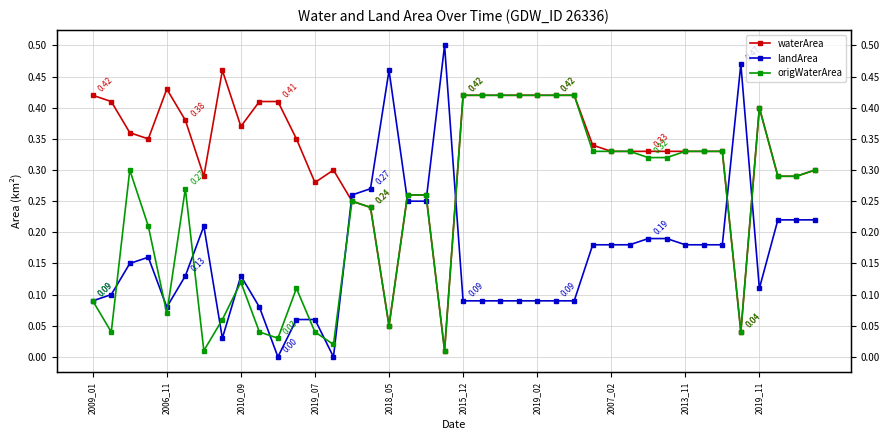

Is the value of landArea at 15 greater than the value of origWaterArea at 21?

No